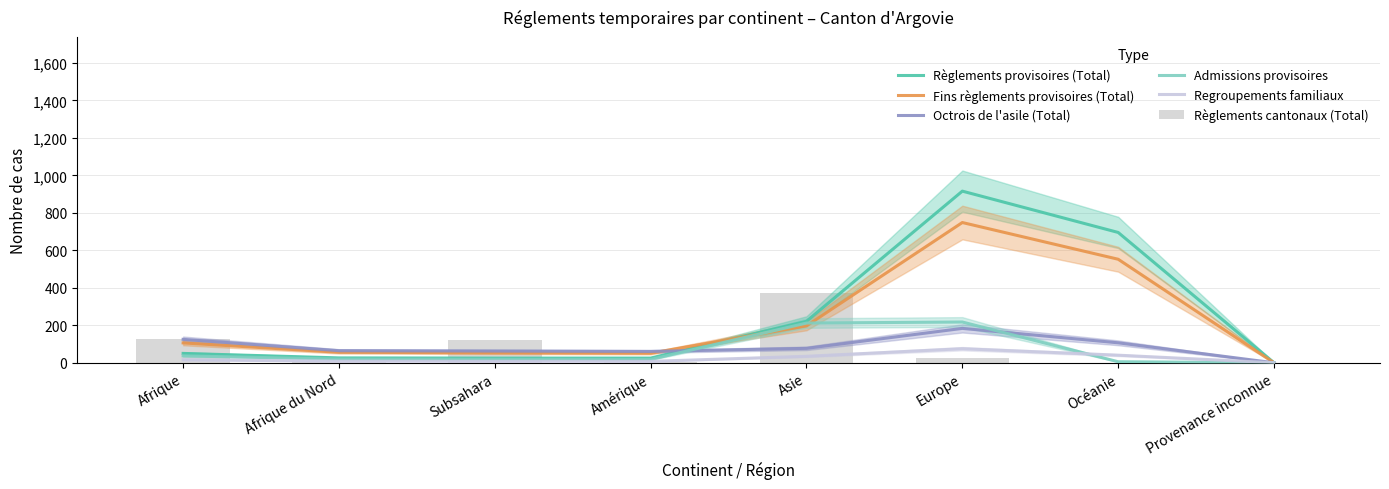

Does the chart contain any negative values?

No